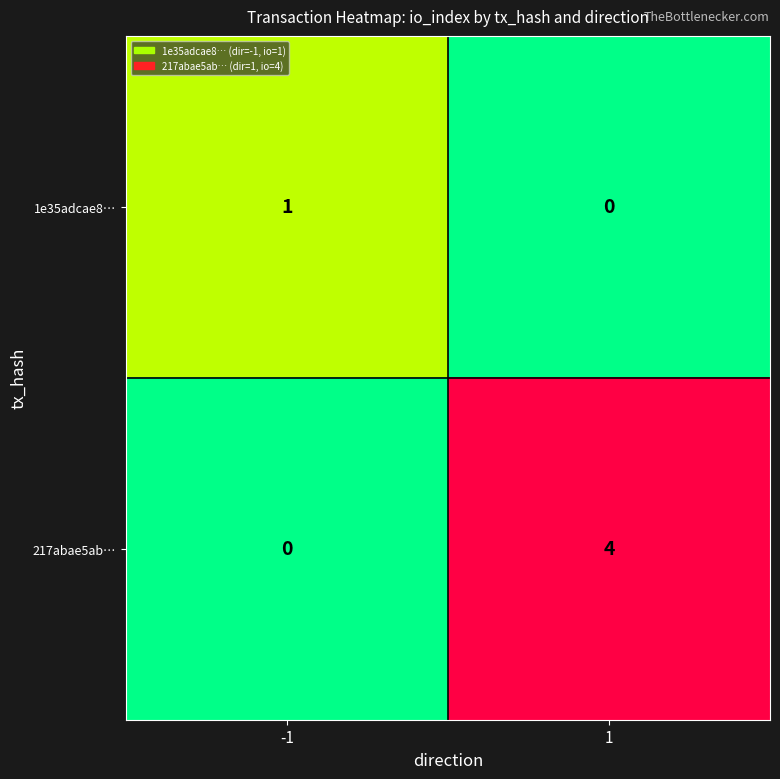

Rank the series at 1 from lowest to highest value.

1e35adcae8…, 217abae5ab…